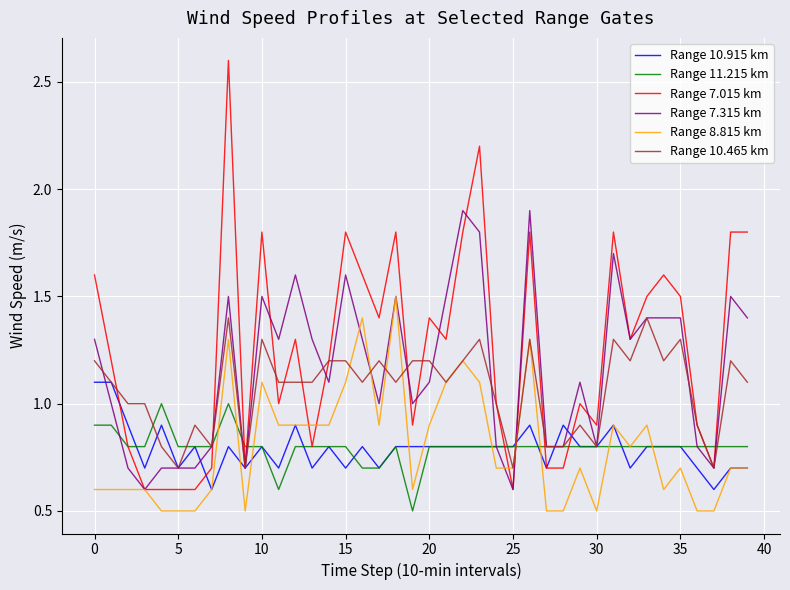

Which series has the largest range (max minus min)?

Range 7.015 km